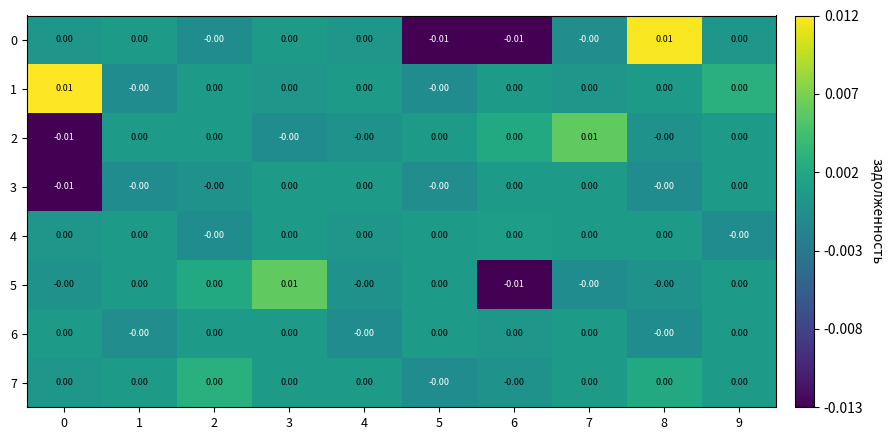

Which series has the largest total across all categories?

1